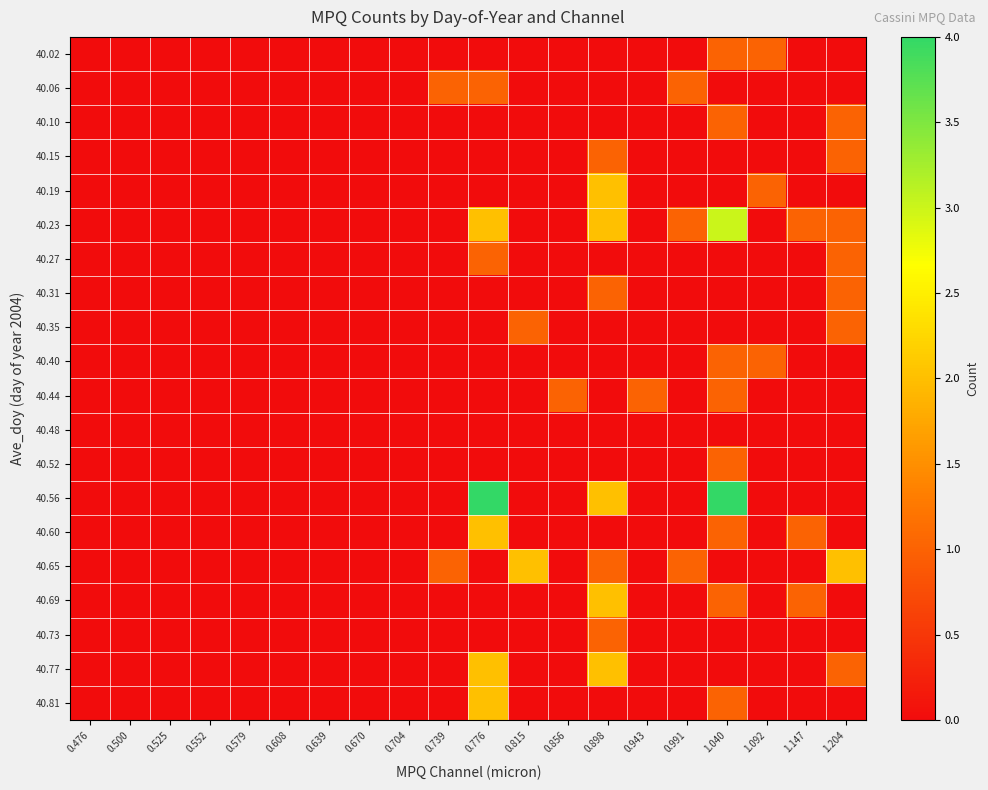

Reading right to left, extract all data points from this chart.

40.02: 1.204=0	1.147=0	1.092=1	1.040=1	0.991=0	0.943=0	0.898=0	0.856=0	0.815=0	0.776=0	0.739=0	0.704=0	0.670=0	0.639=0	0.608=0	0.579=0	0.552=0	0.525=0	0.500=0	0.476=0
40.06: 1.204=0	1.147=0	1.092=0	1.040=0	0.991=1	0.943=0	0.898=0	0.856=0	0.815=0	0.776=1	0.739=1	0.704=0	0.670=0	0.639=0	0.608=0	0.579=0	0.552=0	0.525=0	0.500=0	0.476=0
40.10: 1.204=1	1.147=0	1.092=0	1.040=1	0.991=0	0.943=0	0.898=0	0.856=0	0.815=0	0.776=0	0.739=0	0.704=0	0.670=0	0.639=0	0.608=0	0.579=0	0.552=0	0.525=0	0.500=0	0.476=0
40.15: 1.204=1	1.147=0	1.092=0	1.040=0	0.991=0	0.943=0	0.898=1	0.856=0	0.815=0	0.776=0	0.739=0	0.704=0	0.670=0	0.639=0	0.608=0	0.579=0	0.552=0	0.525=0	0.500=0	0.476=0
40.19: 1.204=0	1.147=0	1.092=1	1.040=0	0.991=0	0.943=0	0.898=2	0.856=0	0.815=0	0.776=0	0.739=0	0.704=0	0.670=0	0.639=0	0.608=0	0.579=0	0.552=0	0.525=0	0.500=0	0.476=0
40.23: 1.204=1	1.147=1	1.092=0	1.040=3	0.991=1	0.943=0	0.898=2	0.856=0	0.815=0	0.776=2	0.739=0	0.704=0	0.670=0	0.639=0	0.608=0	0.579=0	0.552=0	0.525=0	0.500=0	0.476=0
40.27: 1.204=1	1.147=0	1.092=0	1.040=0	0.991=0	0.943=0	0.898=0	0.856=0	0.815=0	0.776=1	0.739=0	0.704=0	0.670=0	0.639=0	0.608=0	0.579=0	0.552=0	0.525=0	0.500=0	0.476=0
40.31: 1.204=1	1.147=0	1.092=0	1.040=0	0.991=0	0.943=0	0.898=1	0.856=0	0.815=0	0.776=0	0.739=0	0.704=0	0.670=0	0.639=0	0.608=0	0.579=0	0.552=0	0.525=0	0.500=0	0.476=0
40.35: 1.204=1	1.147=0	1.092=0	1.040=0	0.991=0	0.943=0	0.898=0	0.856=0	0.815=1	0.776=0	0.739=0	0.704=0	0.670=0	0.639=0	0.608=0	0.579=0	0.552=0	0.525=0	0.500=0	0.476=0
40.40: 1.204=0	1.147=0	1.092=1	1.040=1	0.991=0	0.943=0	0.898=0	0.856=0	0.815=0	0.776=0	0.739=0	0.704=0	0.670=0	0.639=0	0.608=0	0.579=0	0.552=0	0.525=0	0.500=0	0.476=0
40.44: 1.204=0	1.147=0	1.092=0	1.040=1	0.991=0	0.943=1	0.898=0	0.856=1	0.815=0	0.776=0	0.739=0	0.704=0	0.670=0	0.639=0	0.608=0	0.579=0	0.552=0	0.525=0	0.500=0	0.476=0
40.48: 1.204=0	1.147=0	1.092=0	1.040=0	0.991=0	0.943=0	0.898=0	0.856=0	0.815=0	0.776=0	0.739=0	0.704=0	0.670=0	0.639=0	0.608=0	0.579=0	0.552=0	0.525=0	0.500=0	0.476=0
40.52: 1.204=0	1.147=0	1.092=0	1.040=1	0.991=0	0.943=0	0.898=0	0.856=0	0.815=0	0.776=0	0.739=0	0.704=0	0.670=0	0.639=0	0.608=0	0.579=0	0.552=0	0.525=0	0.500=0	0.476=0
40.56: 1.204=0	1.147=0	1.092=0	1.040=4	0.991=0	0.943=0	0.898=2	0.856=0	0.815=0	0.776=4	0.739=0	0.704=0	0.670=0	0.639=0	0.608=0	0.579=0	0.552=0	0.525=0	0.500=0	0.476=0
40.60: 1.204=0	1.147=1	1.092=0	1.040=1	0.991=0	0.943=0	0.898=0	0.856=0	0.815=0	0.776=2	0.739=0	0.704=0	0.670=0	0.639=0	0.608=0	0.579=0	0.552=0	0.525=0	0.500=0	0.476=0
40.65: 1.204=2	1.147=0	1.092=0	1.040=0	0.991=1	0.943=0	0.898=1	0.856=0	0.815=2	0.776=0	0.739=1	0.704=0	0.670=0	0.639=0	0.608=0	0.579=0	0.552=0	0.525=0	0.500=0	0.476=0
40.69: 1.204=0	1.147=1	1.092=0	1.040=1	0.991=0	0.943=0	0.898=2	0.856=0	0.815=0	0.776=0	0.739=0	0.704=0	0.670=0	0.639=0	0.608=0	0.579=0	0.552=0	0.525=0	0.500=0	0.476=0
40.73: 1.204=0	1.147=0	1.092=0	1.040=0	0.991=0	0.943=0	0.898=1	0.856=0	0.815=0	0.776=0	0.739=0	0.704=0	0.670=0	0.639=0	0.608=0	0.579=0	0.552=0	0.525=0	0.500=0	0.476=0
40.77: 1.204=1	1.147=0	1.092=0	1.040=0	0.991=0	0.943=0	0.898=2	0.856=0	0.815=0	0.776=2	0.739=0	0.704=0	0.670=0	0.639=0	0.608=0	0.579=0	0.552=0	0.525=0	0.500=0	0.476=0
40.81: 1.204=0	1.147=0	1.092=0	1.040=1	0.991=0	0.943=0	0.898=0	0.856=0	0.815=0	0.776=2	0.739=0	0.704=0	0.670=0	0.639=0	0.608=0	0.579=0	0.552=0	0.525=0	0.500=0	0.476=0